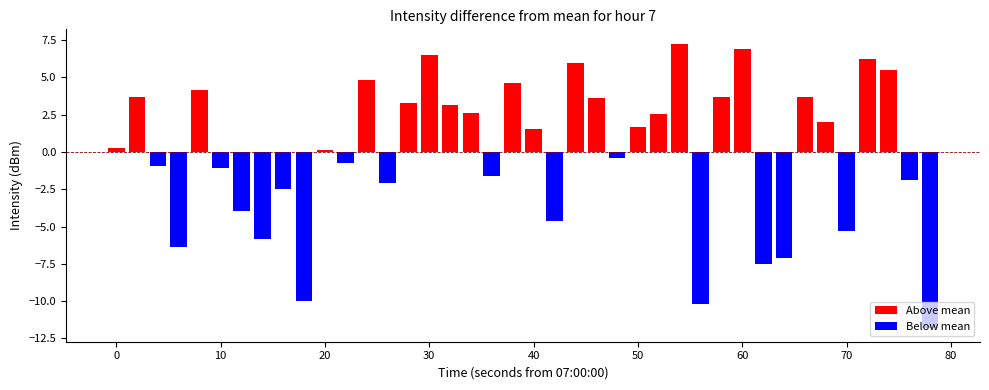

What is the maximum value for Above mean?

7.3